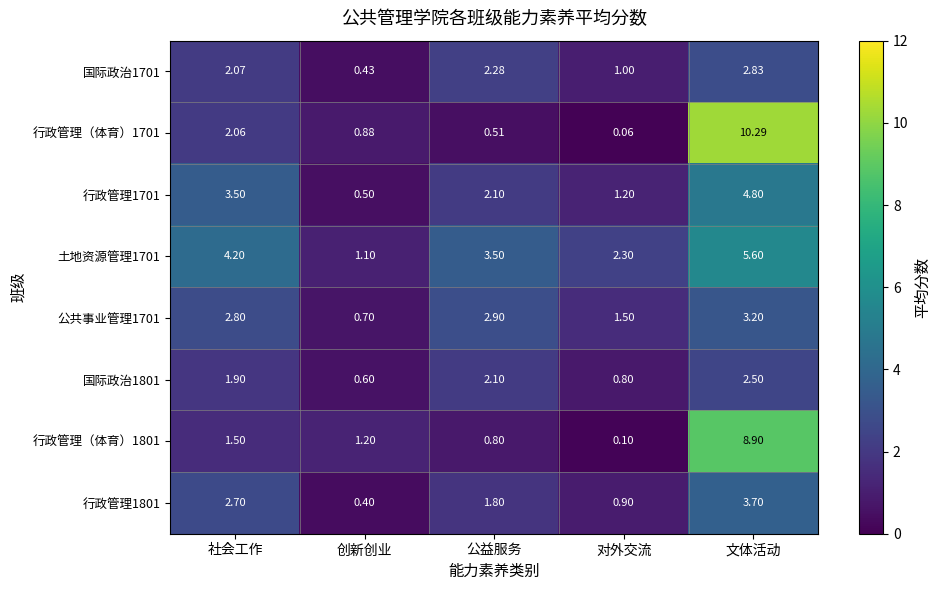

Which category has the highest value across all series?

文体活动